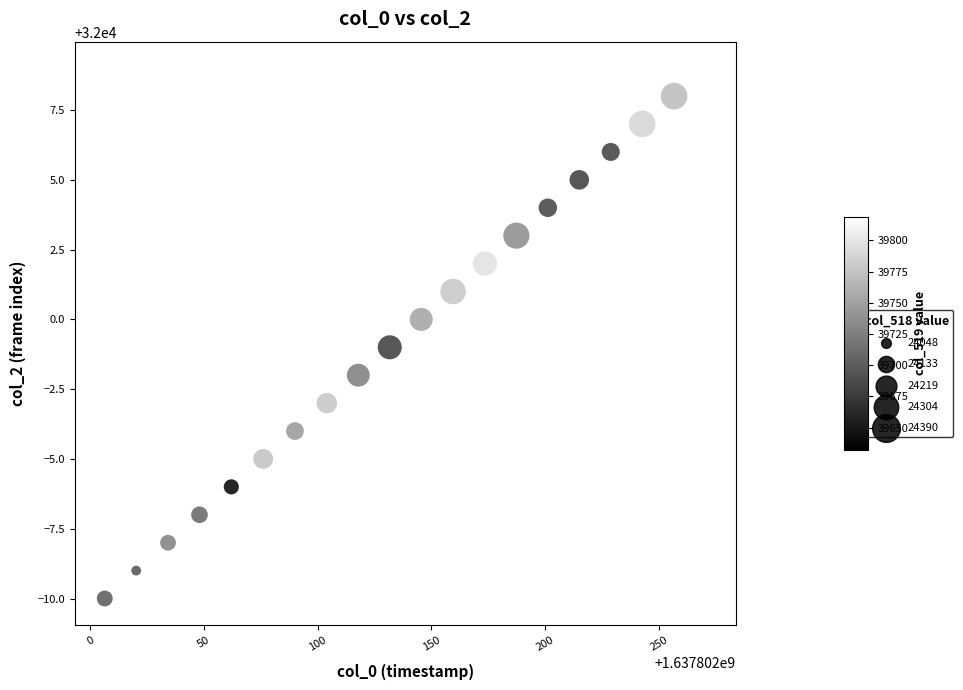

What is the range of Y values (max minus min)?

19